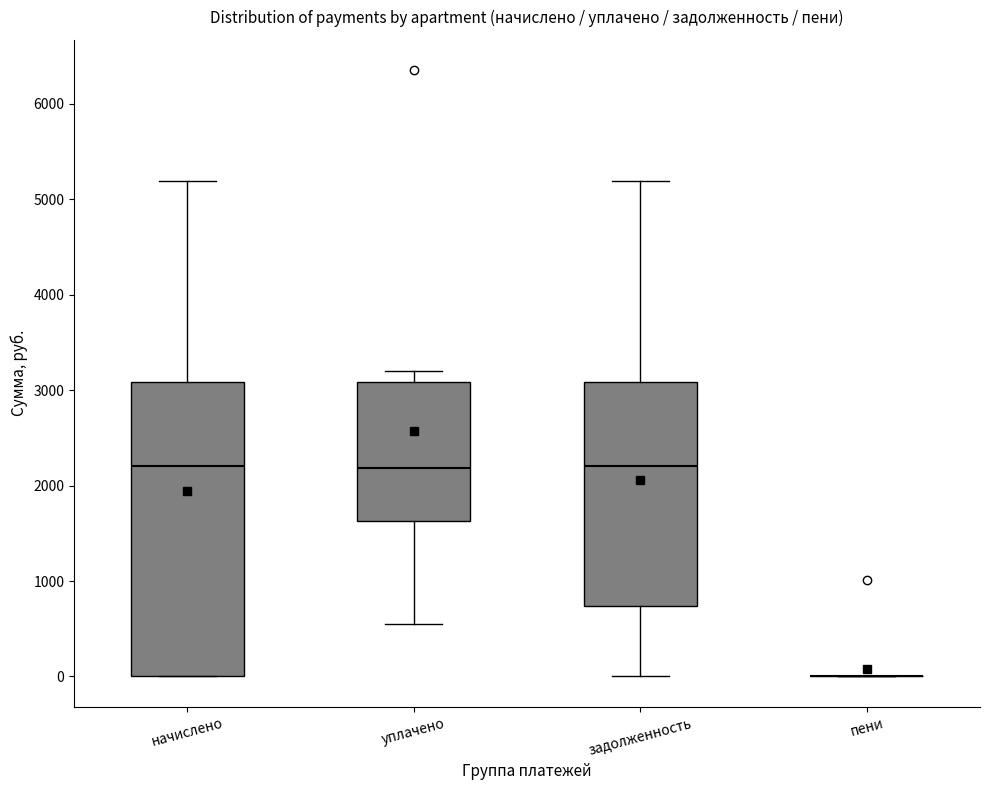

Which box is the tallest, from its lower edge to its upper edge?

начислено